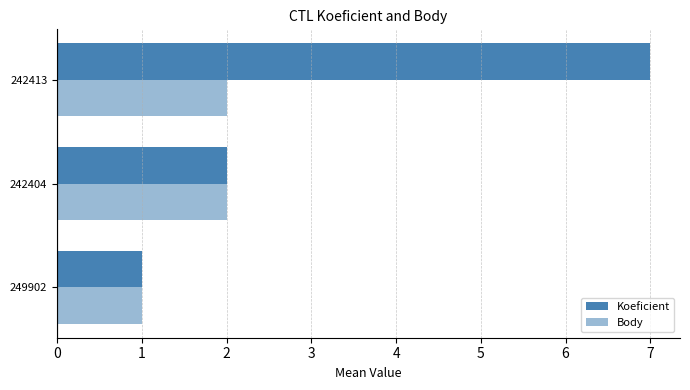

At how many categories does at least one series exceed 4?

1